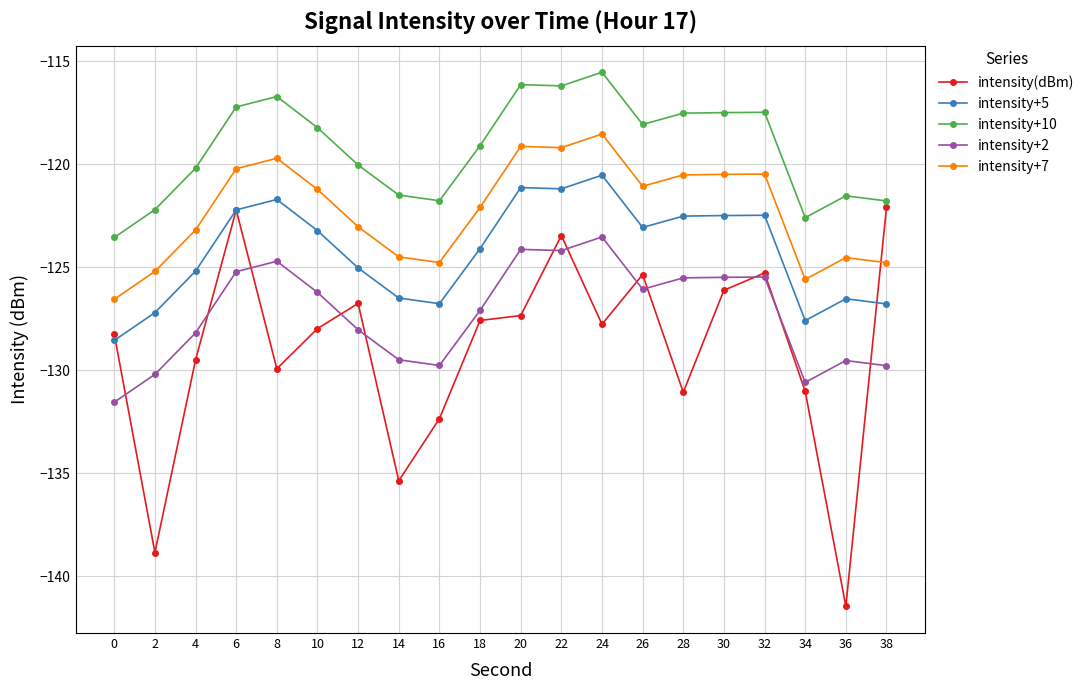

Which category has the highest value across all series?

24